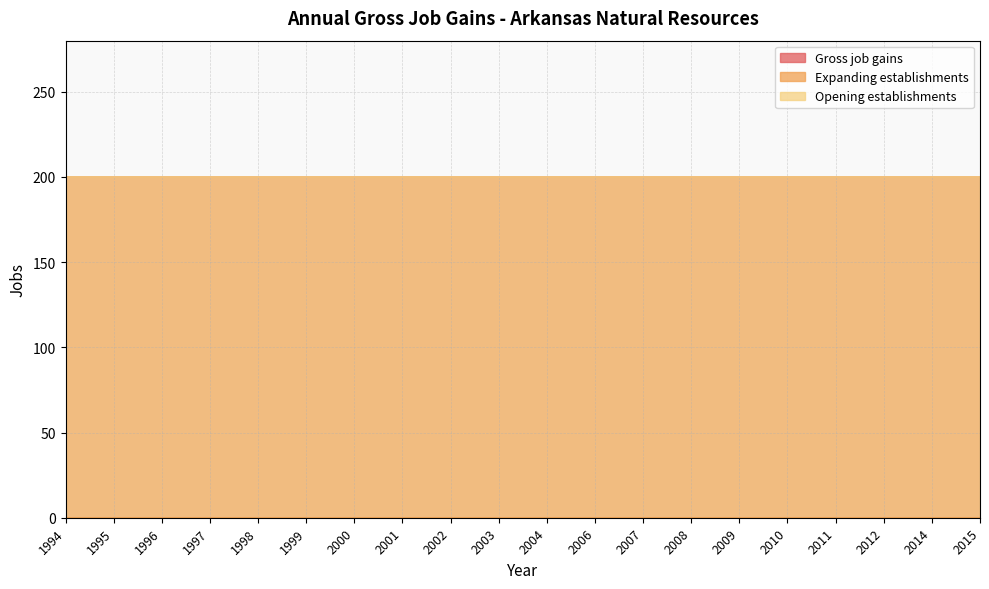

What are all the series names shown in the legend?

Gross job gains, Expanding establishments, Opening establishments